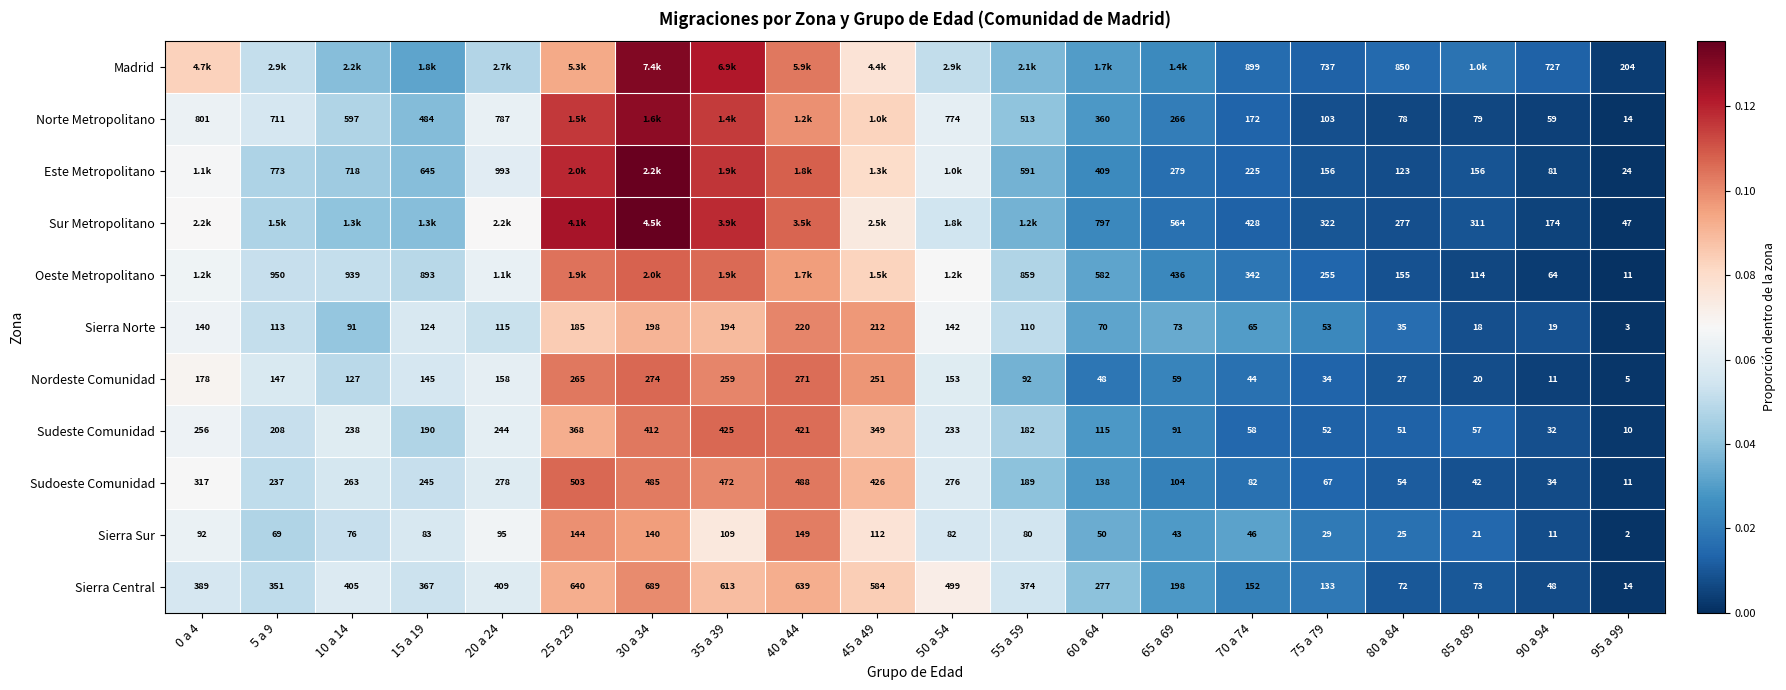

What is the difference between the maximum and minimum values in the Oeste Metropolitano series?

0.1